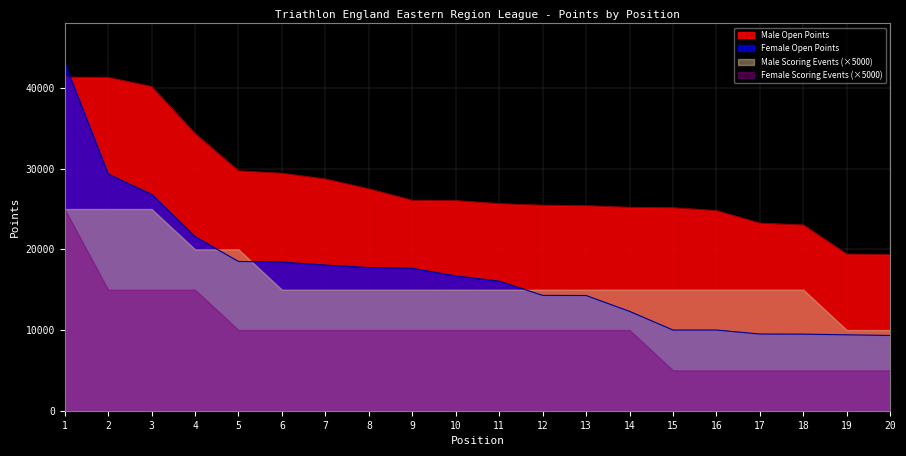

Between 3 and 13, which series saw the biggest shift?

Male Open Points